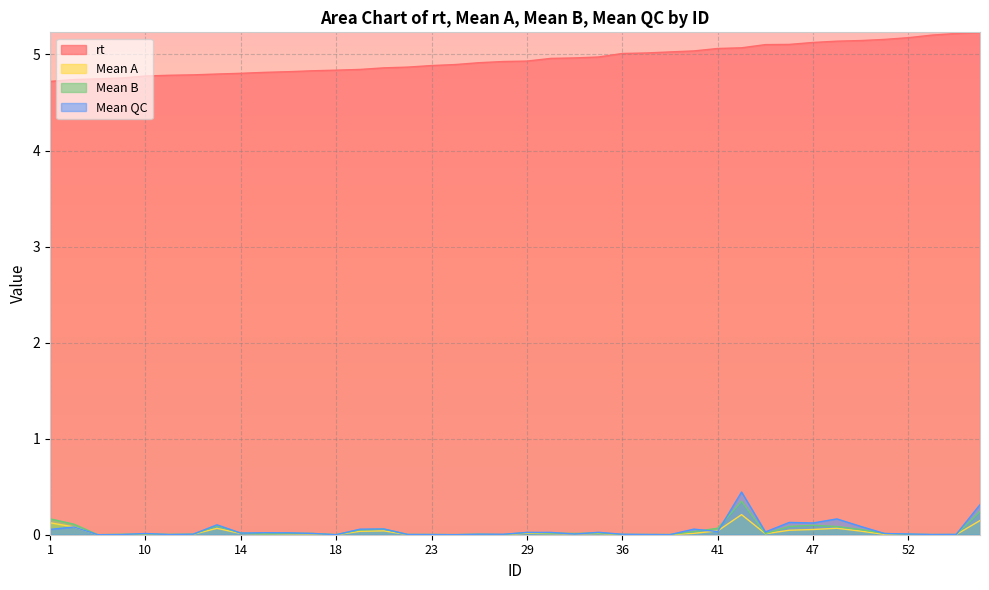

How many lines are shown in the chart?

4